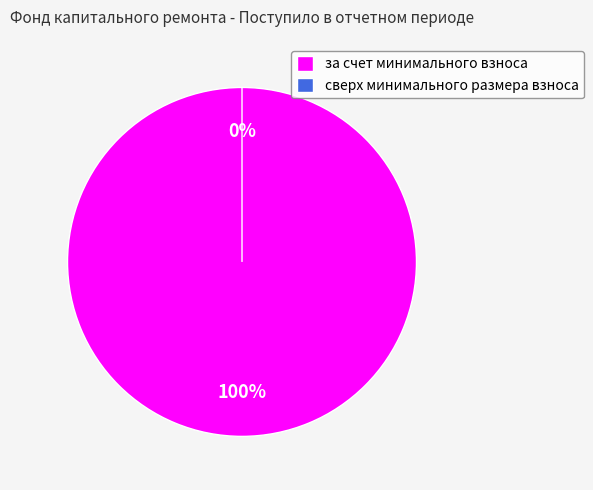

What percentage is the за счет минимального взноса slice, to the nearest percent?

100%